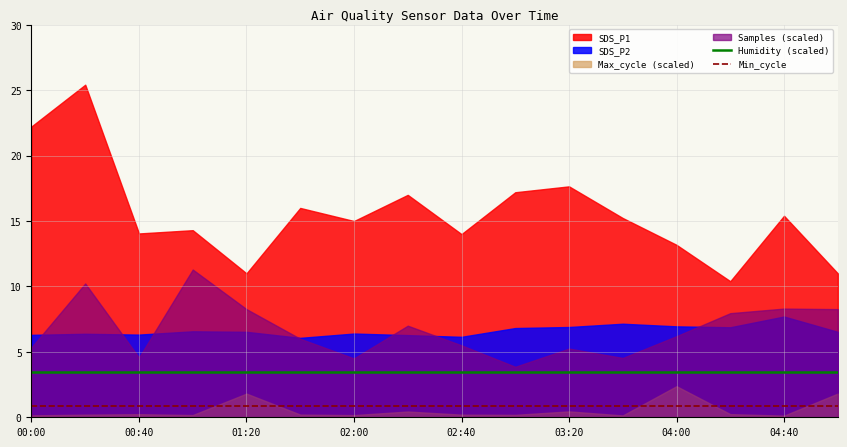

True or false: Min_cycle and Humidity (scaled) intersect in this chart.

False